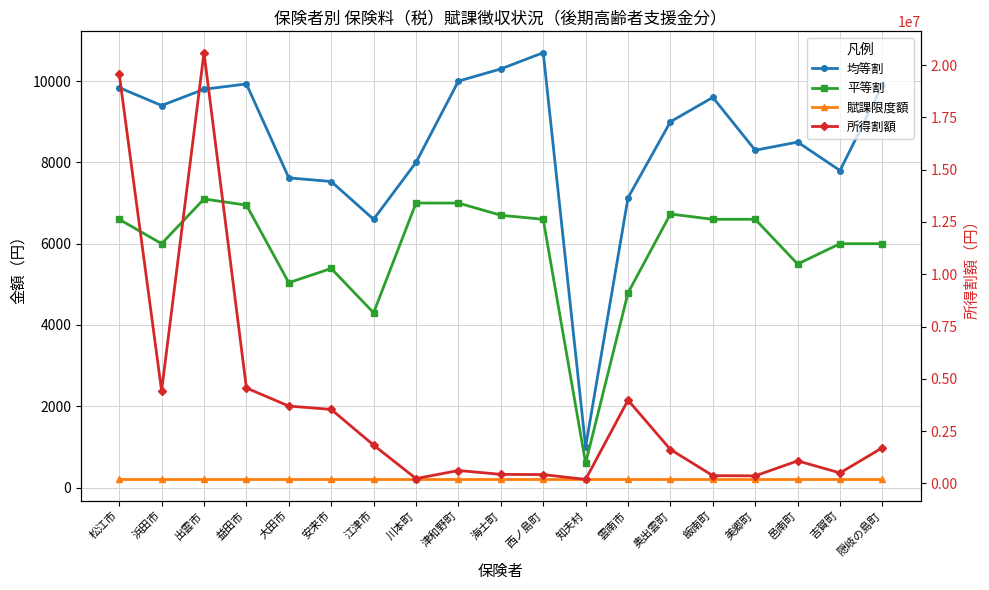

What is the label of the 4th point from the left?

益田市